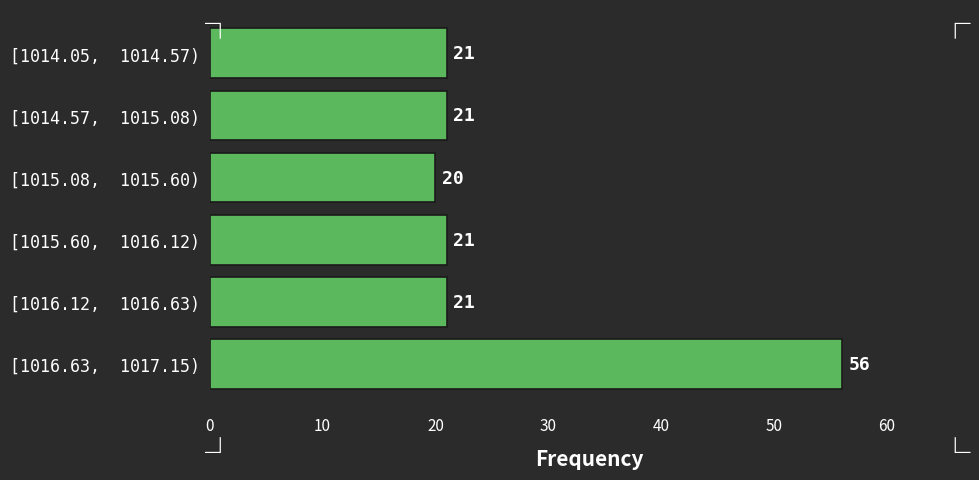

Reading bottom to top, transcribe all the data shown in this chart.

56	21	21	20	21	21